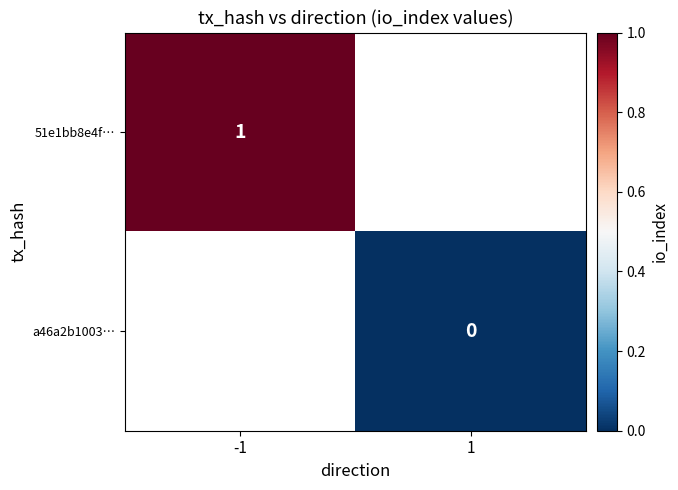

True or false: 51e1bb8e4f… has a value of 1 at -1.

True